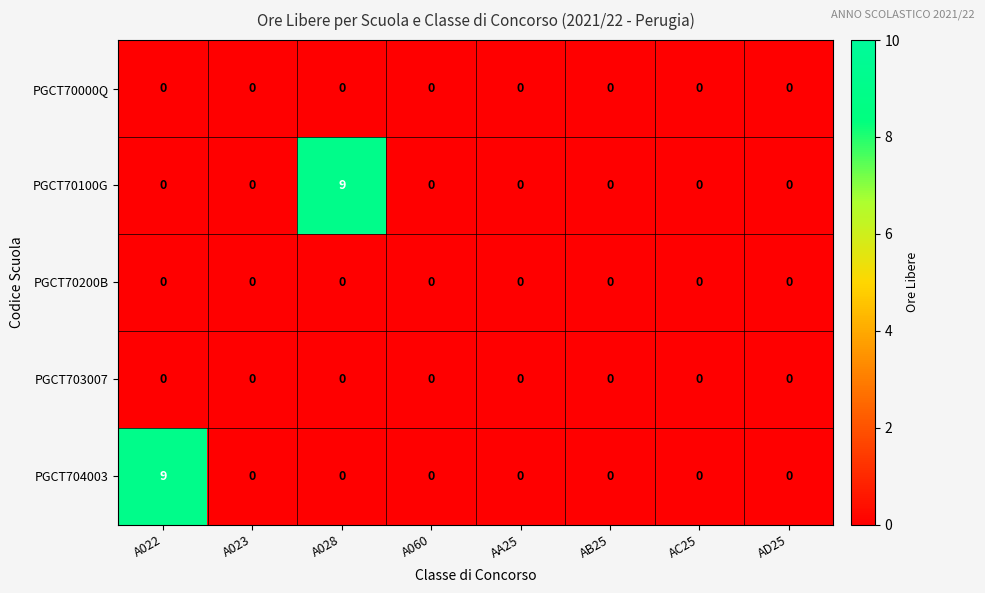

What is the difference between the maximum and minimum values in the PGCT704003 series?

9